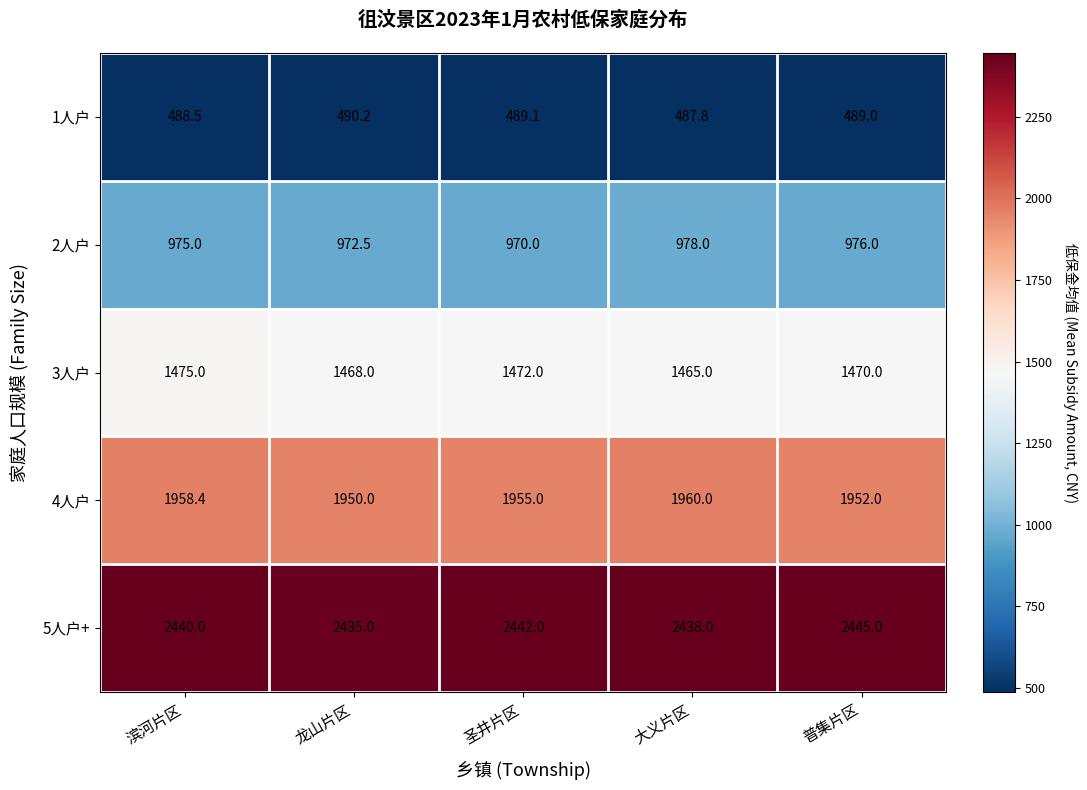

How many data points does each series have?

5